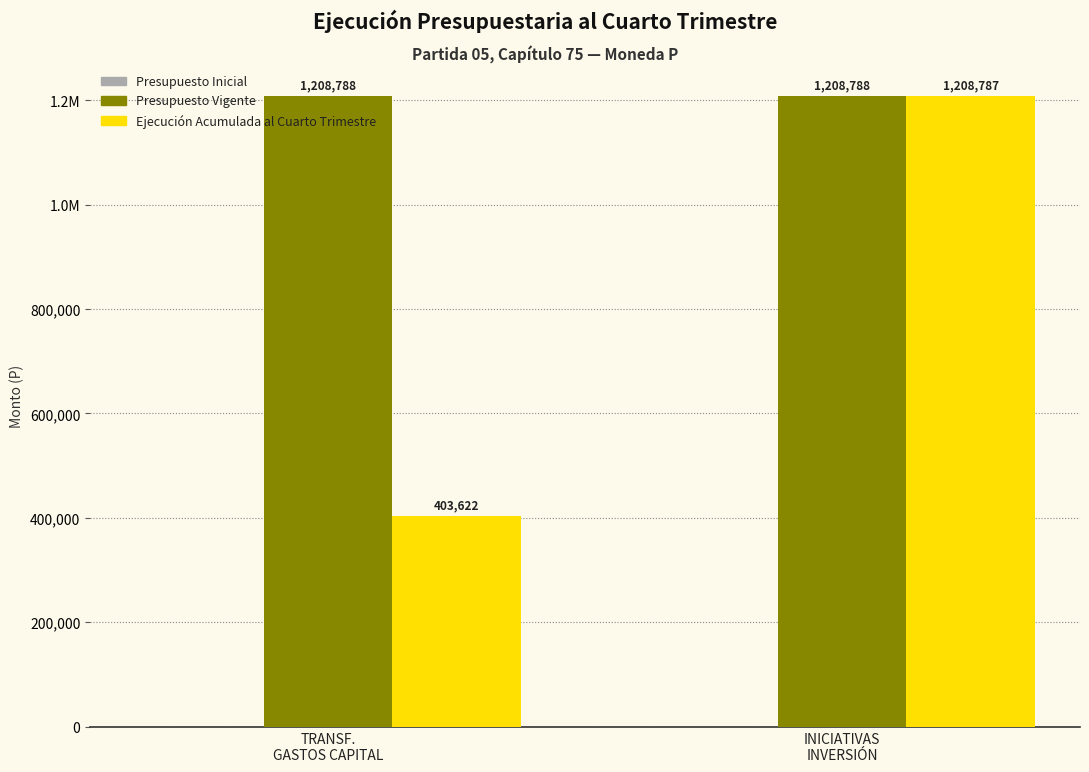

Read the Presupuesto Vigente value at INICIATIVAS
INVERSIÓN.

1208788